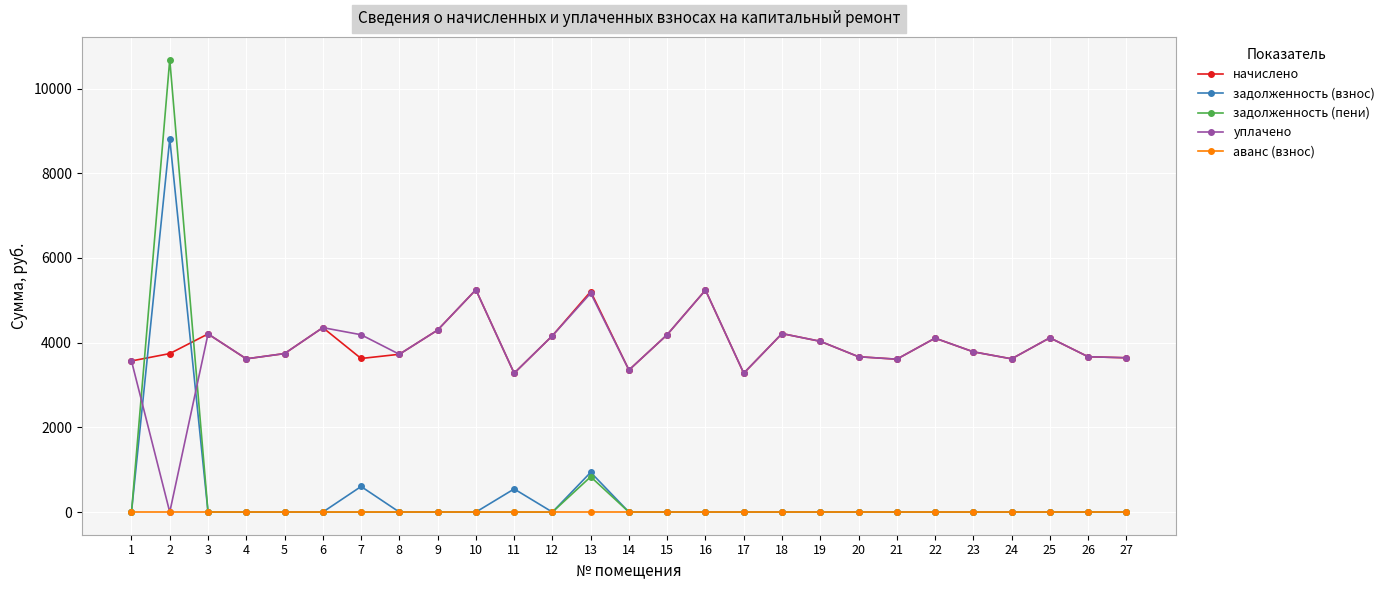

Where is the first local maximum for начислено?

3